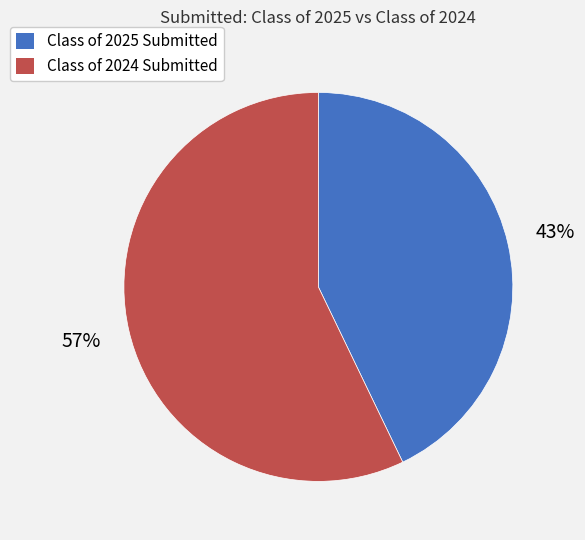

To the nearest percent, what is the average slice percentage?

50%